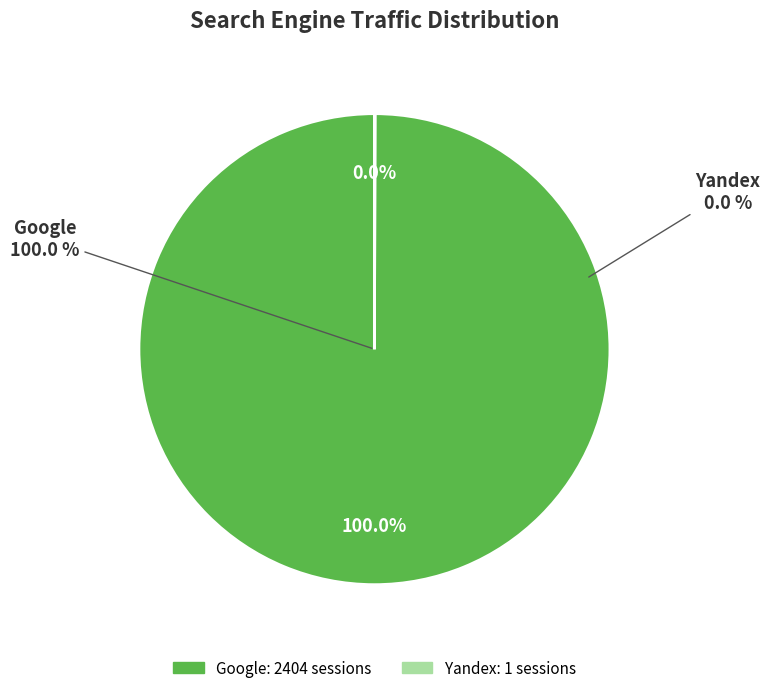

Is it true that Rambler is 0% of the pie?

True